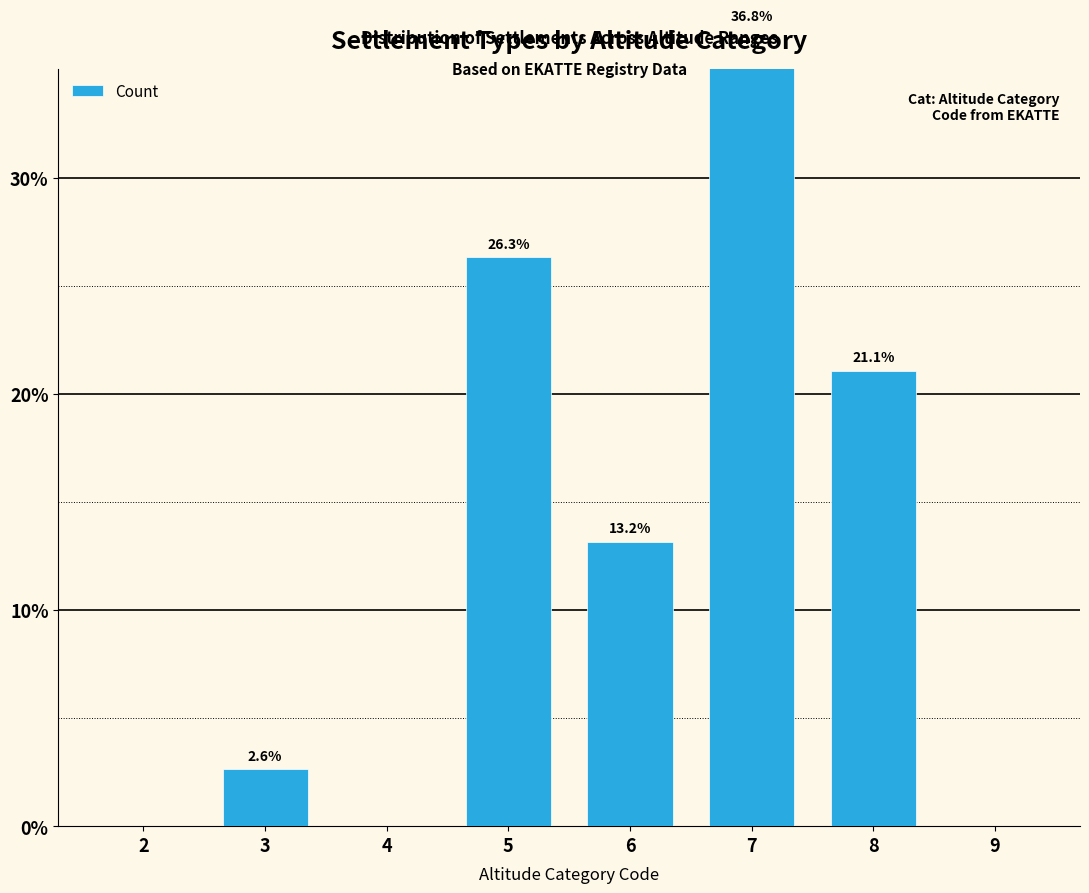

Reading left to right, transcribe all the data shown in this chart.

2=0.0	3=2.6	4=0.0	5=26.3	6=13.2	7=36.8	8=21.1	9=0.0